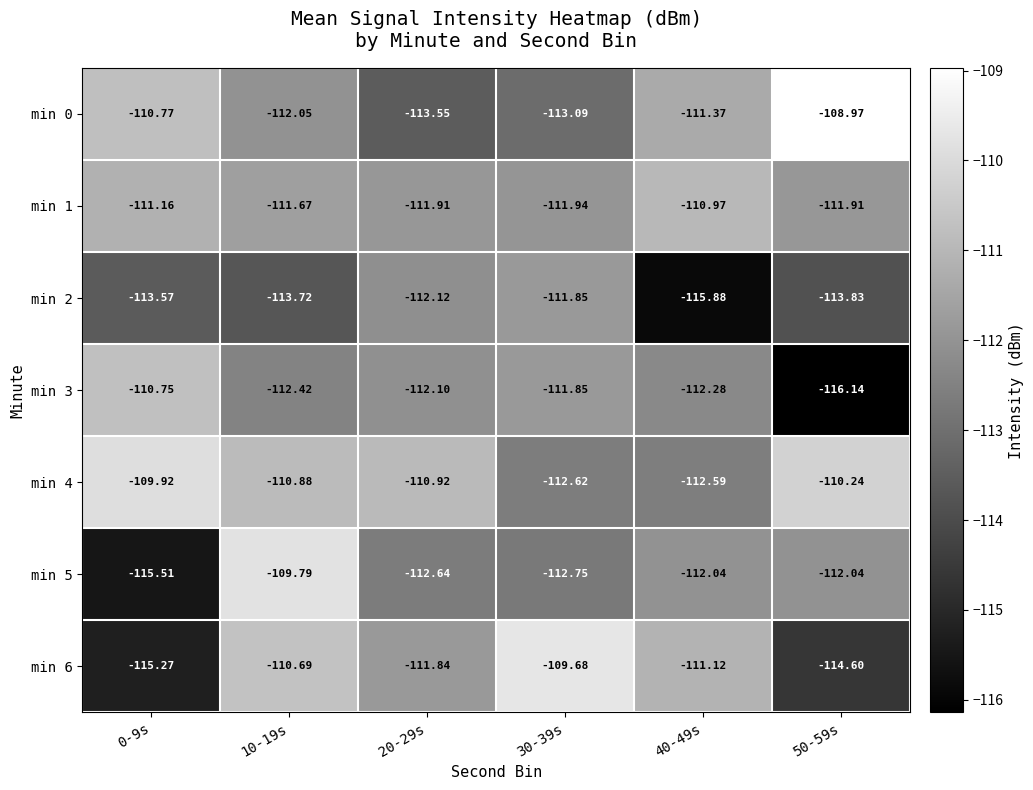

What is the difference between the highest and lowest values at 20-29s?

2.6